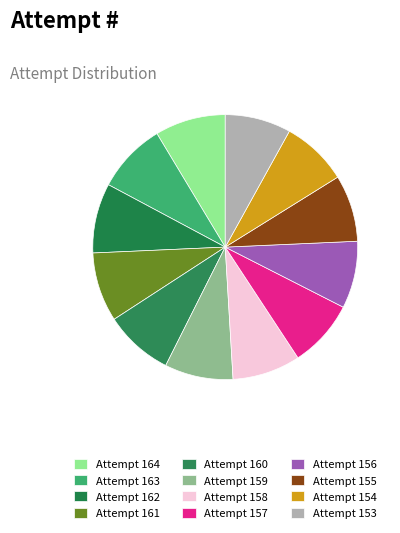

How many segments does this pie chart have?

12